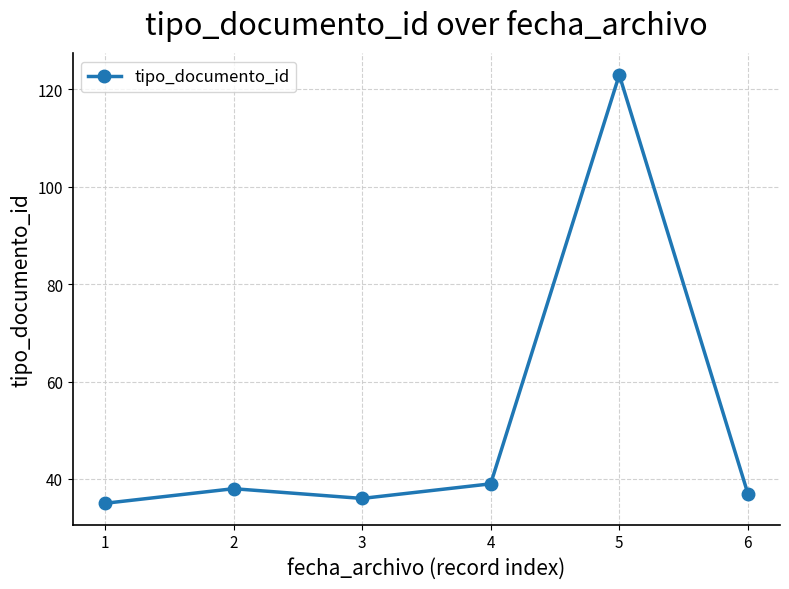

Reading right to left, what are all the values shown in this chart?

6=37	5=123	4=39	3=36	2=38	1=35